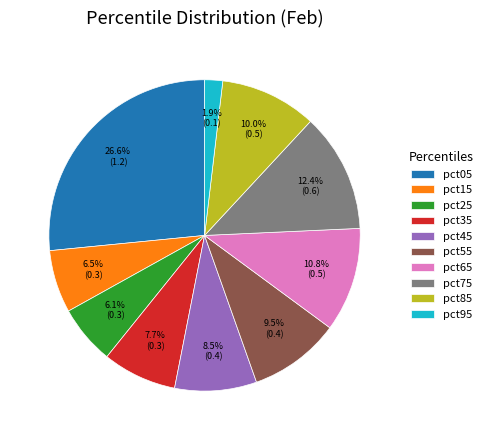

What is the smallest slice in the pie chart?

pct95